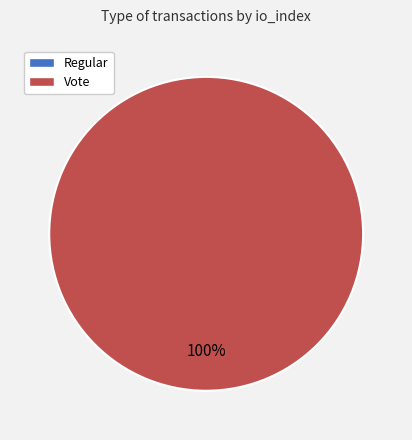

The Regular slice represents 0% of the pie. True or false?

True